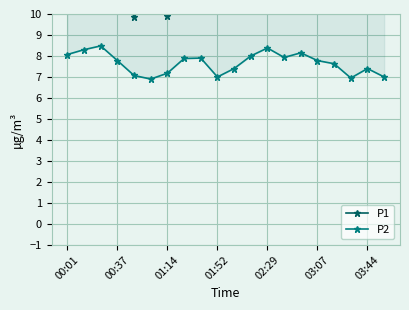

True or false: P2 and P1 cross at least once.

False